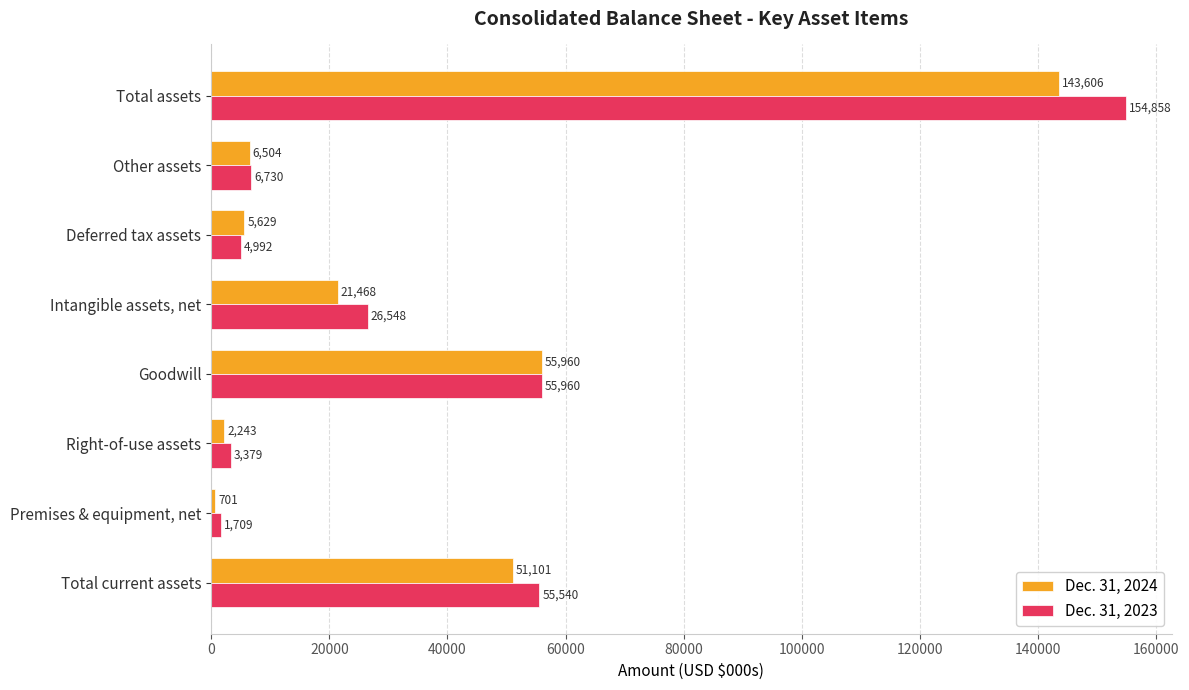

What is the lowest value of the Dec. 31, 2024 series?

701